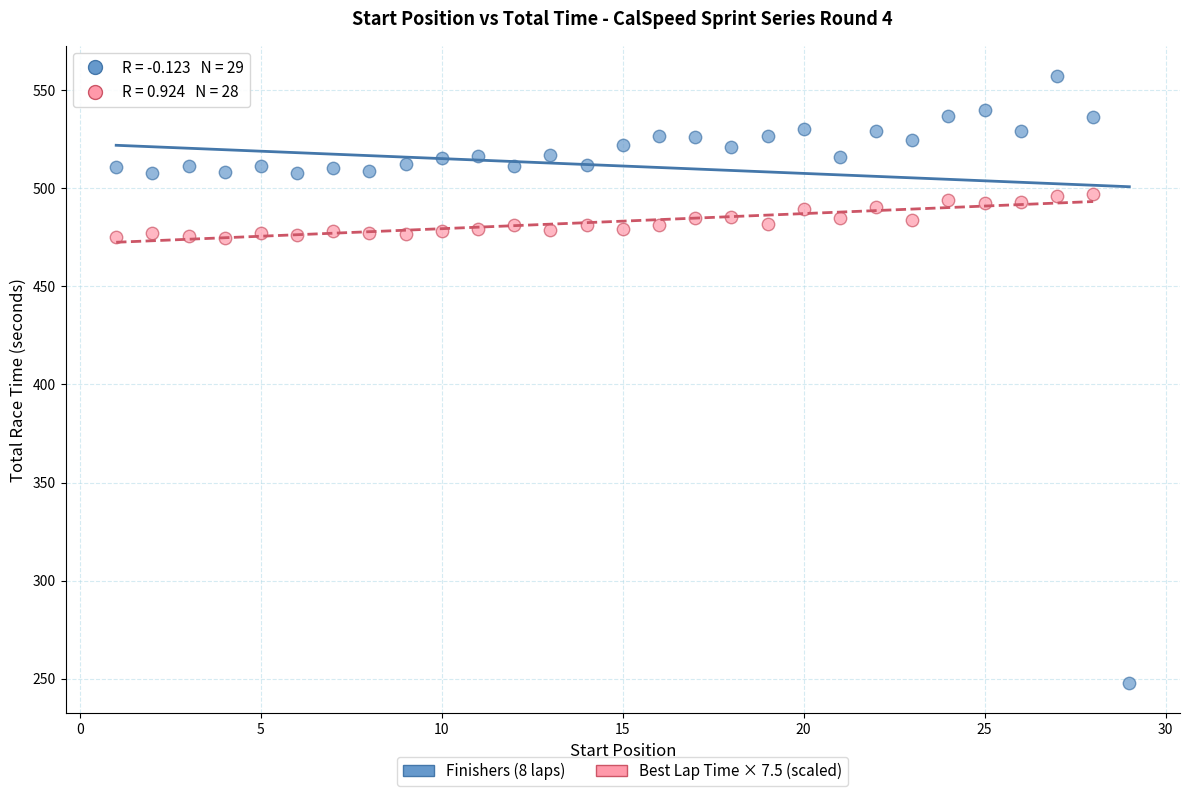

Which series has the widest spread of Y values?

Finishers (8 laps)